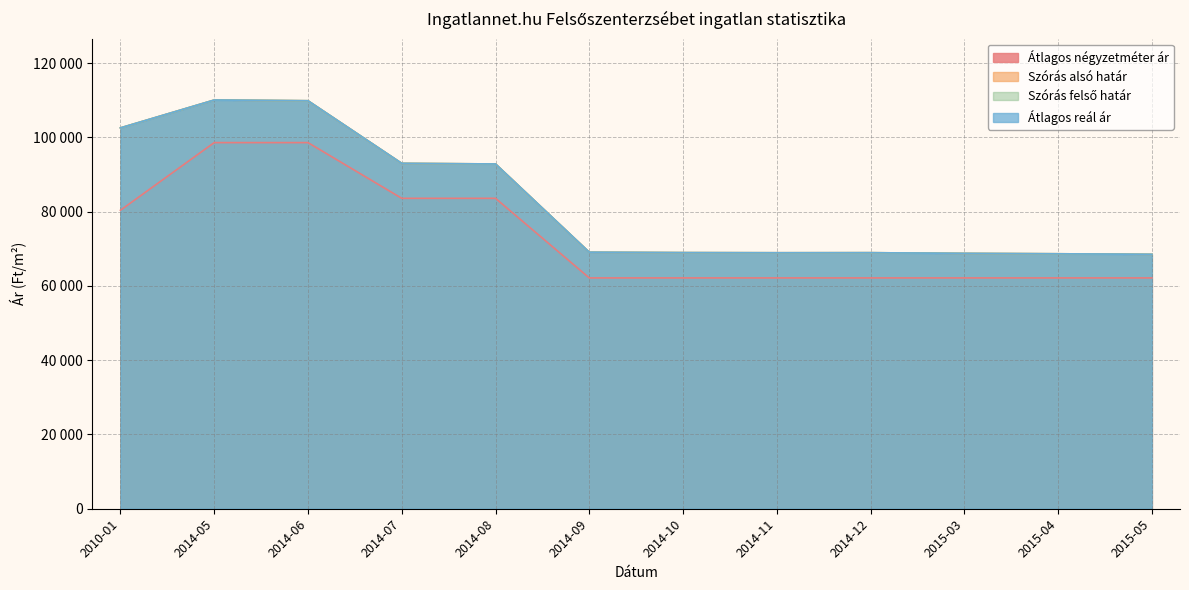

What is the difference between the maximum and minimum values in the Átlagos reál ár series?

41546